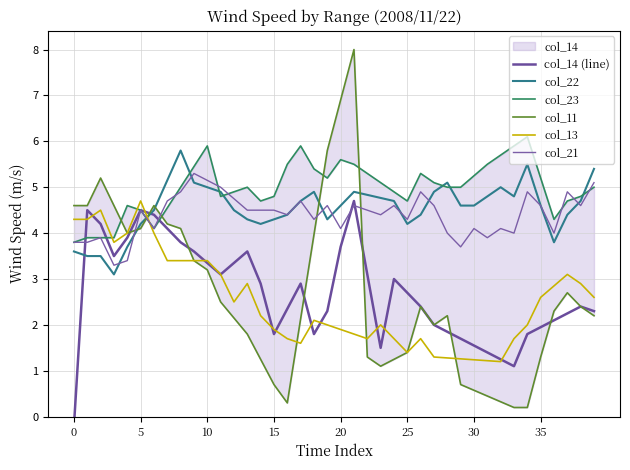

What is the highest value of the col_13 series?

4.7